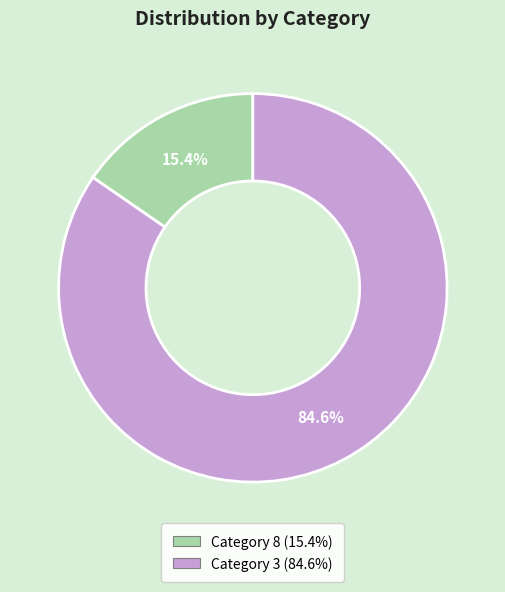

How many segments does this pie chart have?

2